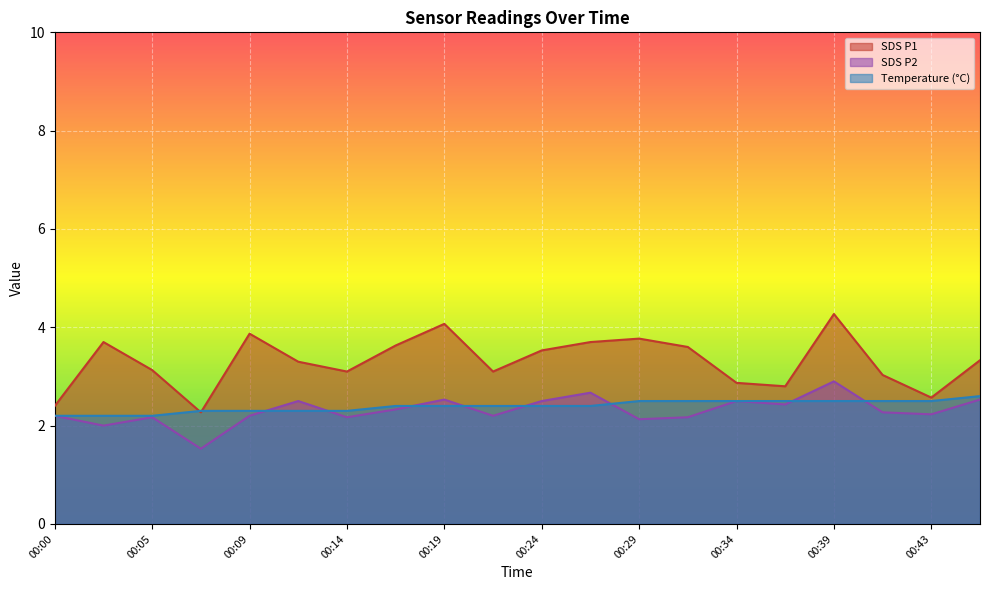

Is the value of Temp at 00:29 greater than the value of SDS_P1 at 00:26?

No